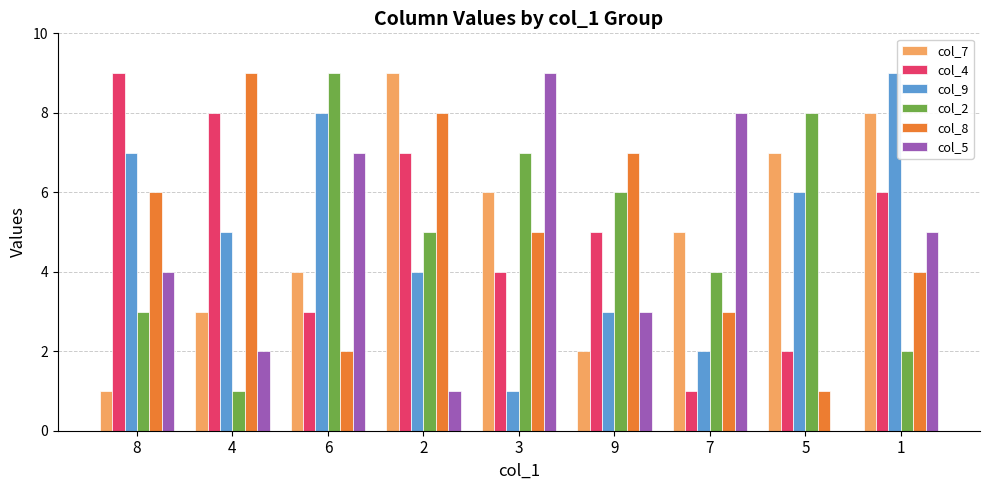

Is the value of col_8 at 4 greater than the value of col_5 at 4?

Yes